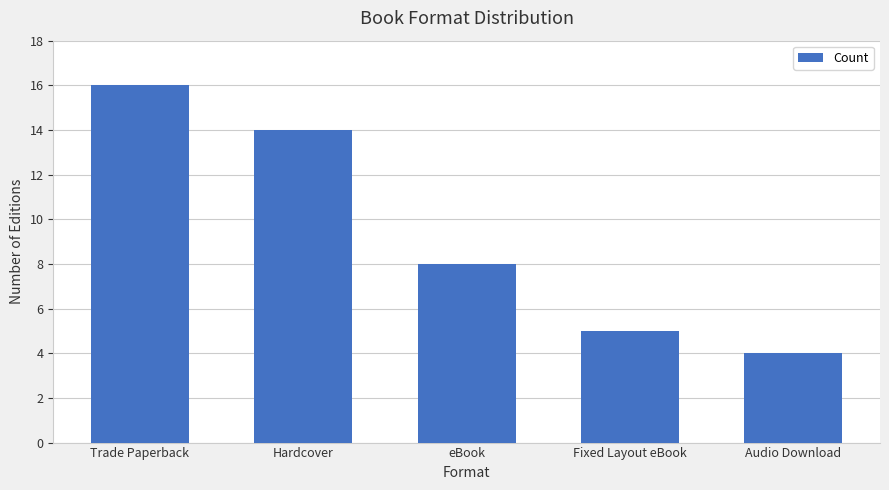

What is the value of the 1st bar from the left?

16